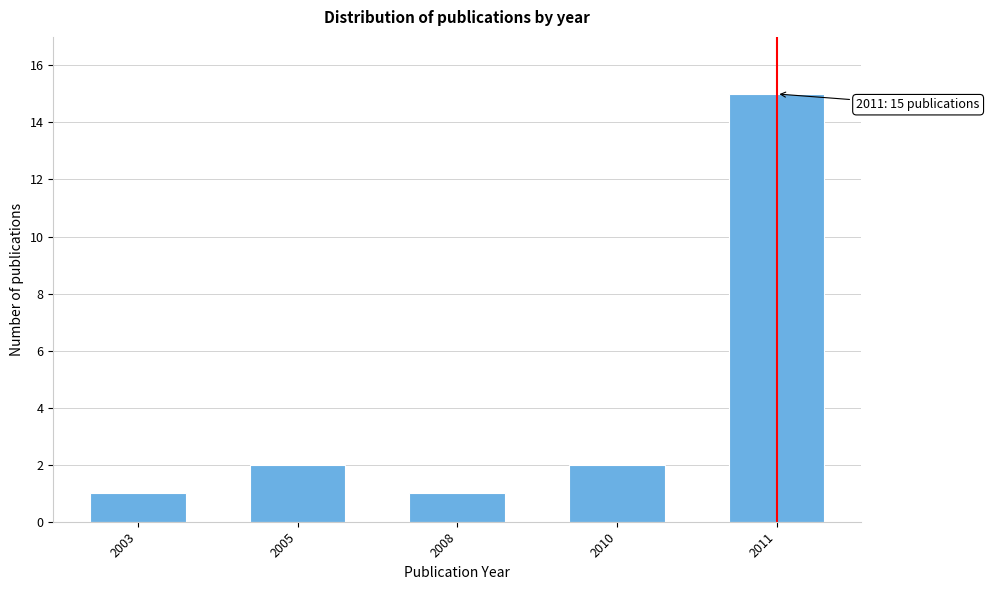

Reading left to right, list all the values displayed in this chart.

2003=1	2005=2	2008=1	2010=2	2011=15